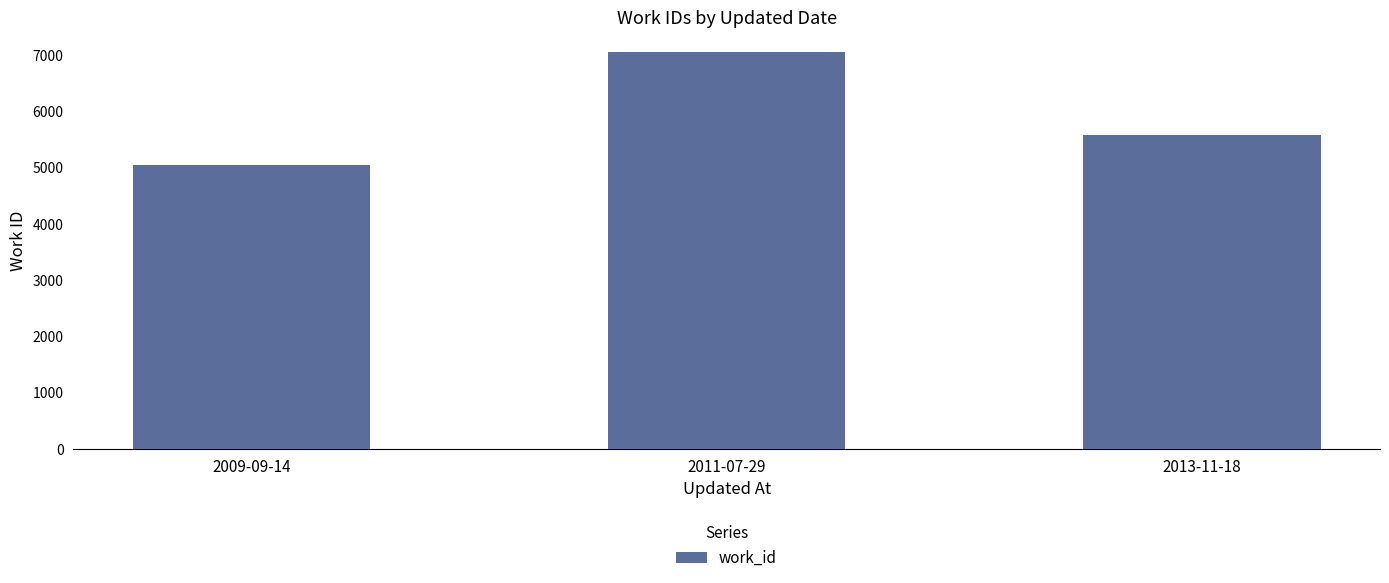

True or false: the data shows 7053 at 2011-07-29.

True